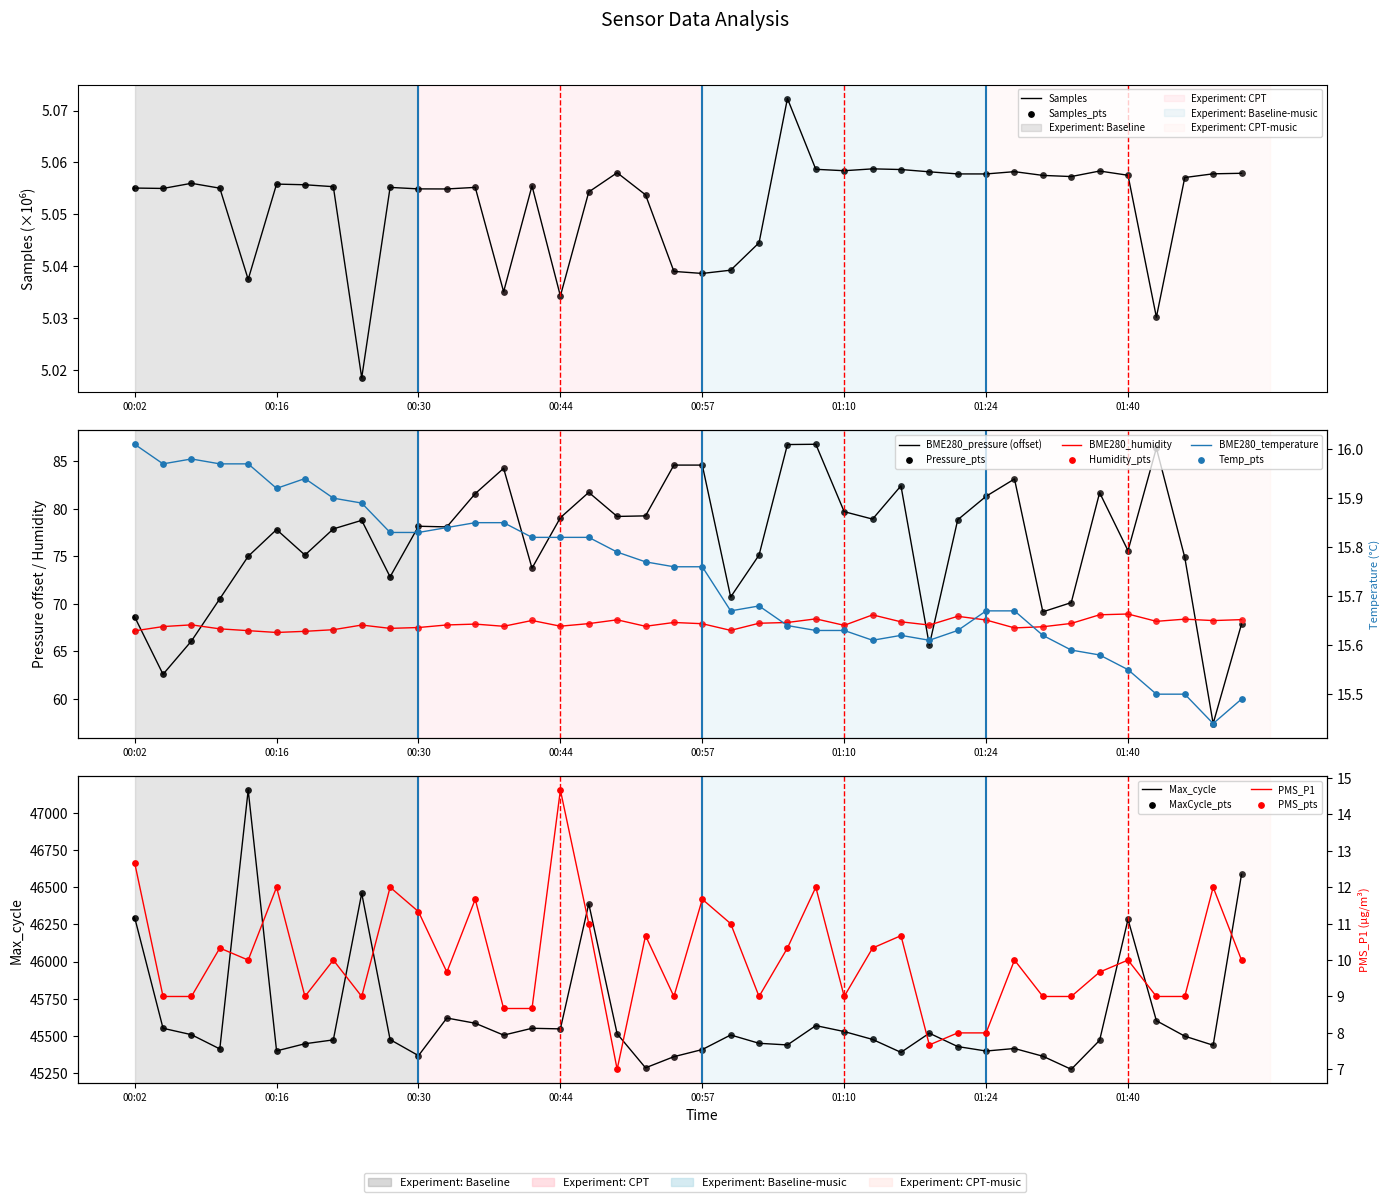

What are all the series names shown in the legend?

Samples, BME280_pressure, BME280_humidity, Max_cycle, BME280_temperature, PMS_P1